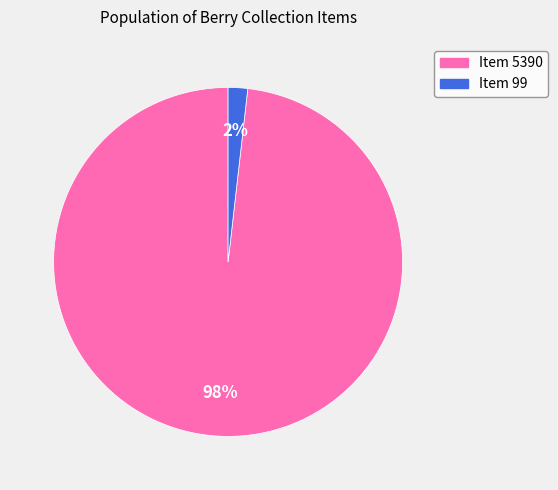

What percentage is the Item 99 slice, to the nearest percent?

2%